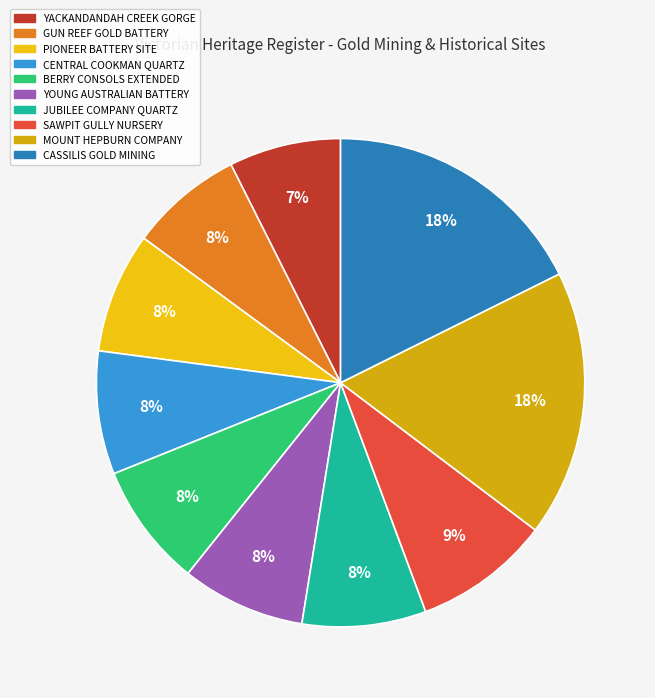

How much of the chart is everything except MOUNT HEPBURN COMPANY?

82.3%